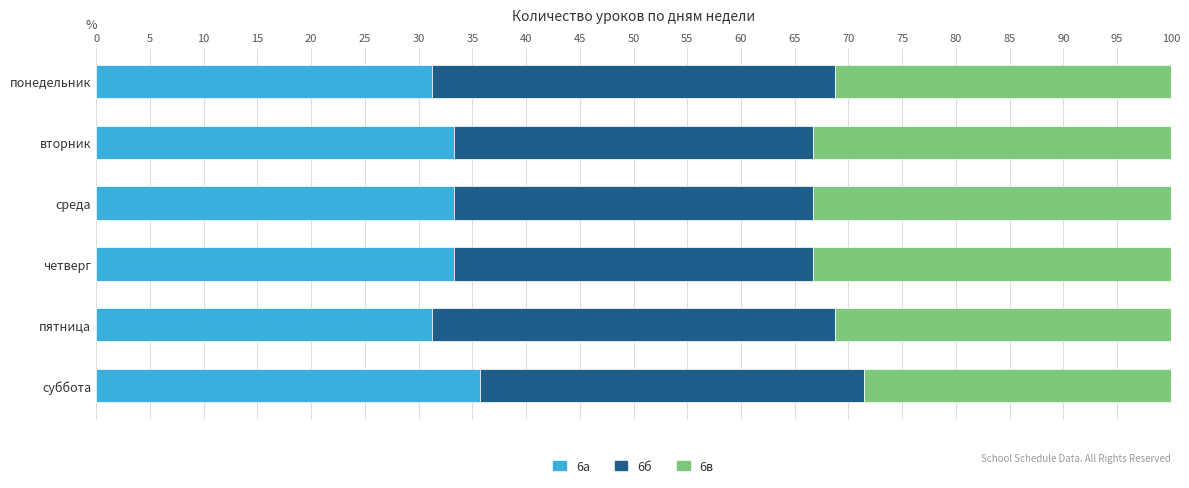

Which category has the highest value in the 6а series?

суббота